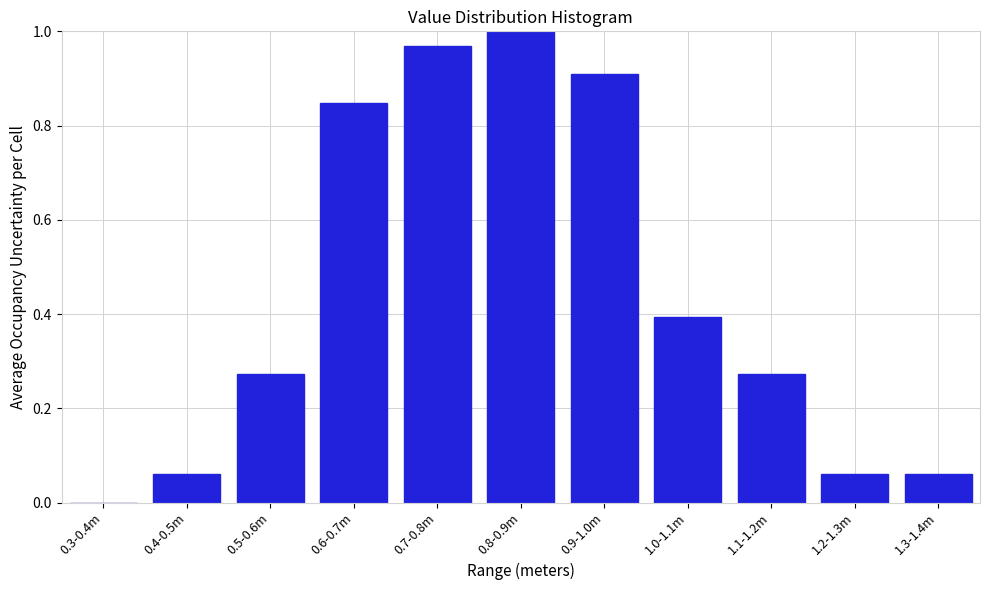

True or false: the data shows 0.1 at 1.1-1.2m.

False